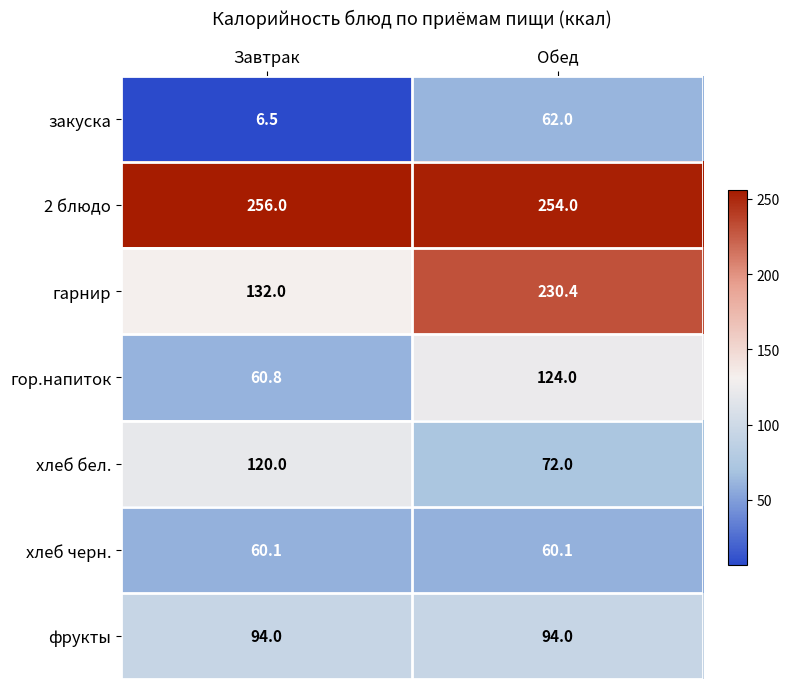

What is the spread (max minus min) of values at Завтрак?

249.5